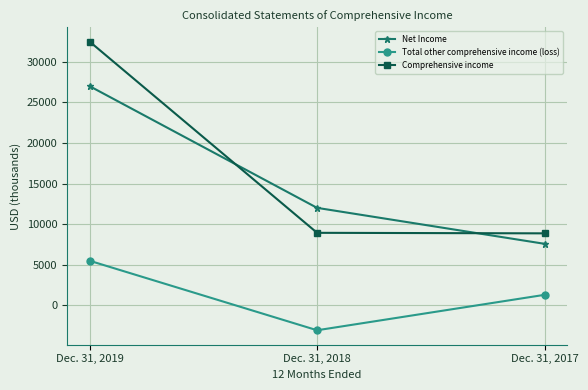

How many negative values does the Total other comprehensive income (loss) series have?

1